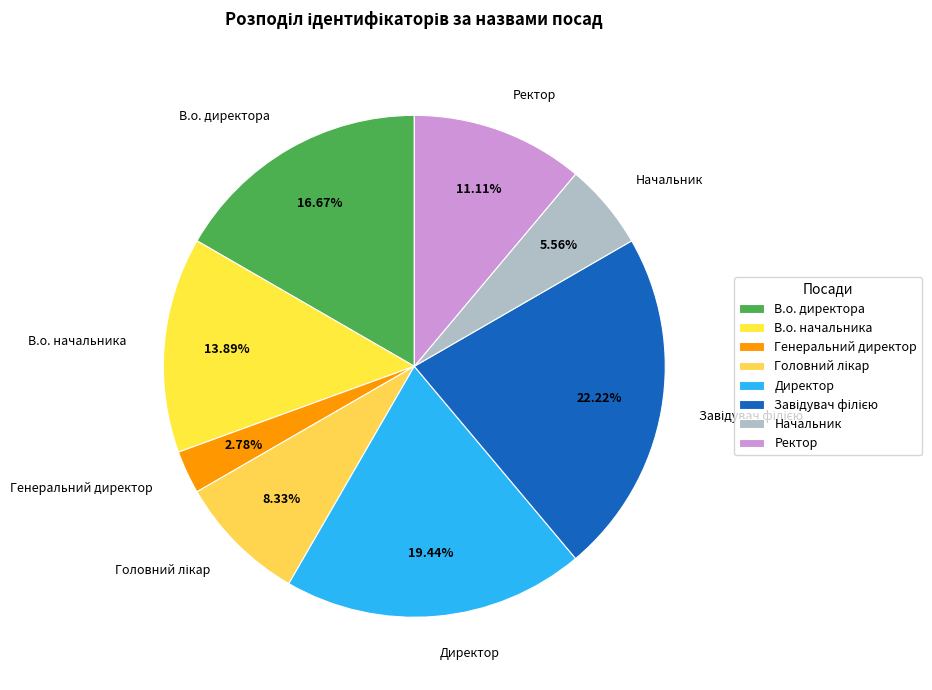

What percentage is NOT represented by В.о. начальника?

86.1%